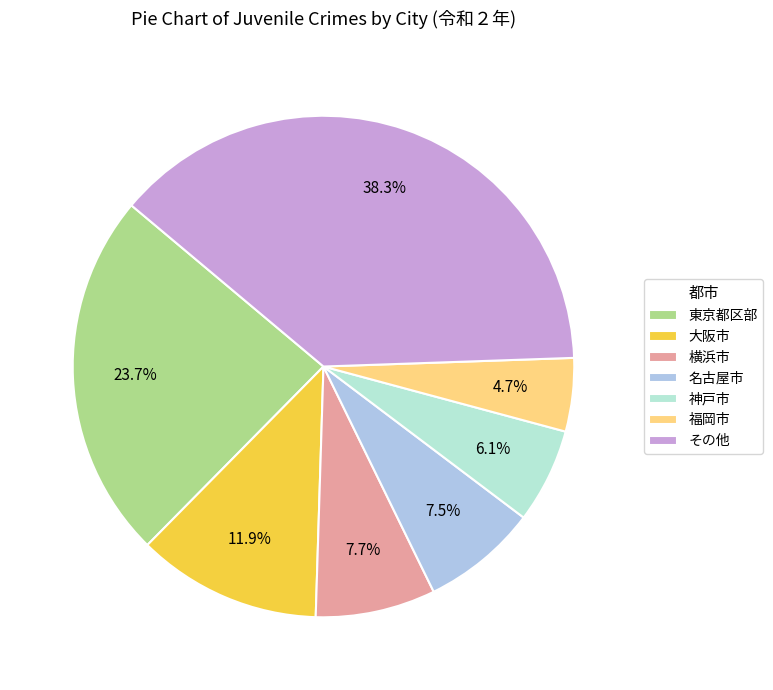

Does 福岡市 account for over 50% of the chart?

No